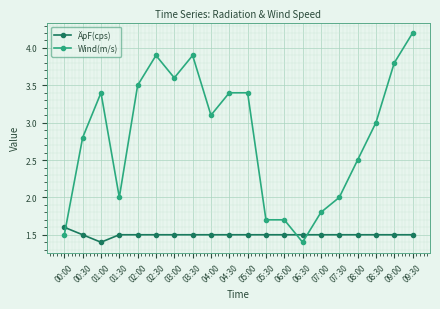

True or false: Wind(m/s) and ÄpF(cps) cross at least once.

True